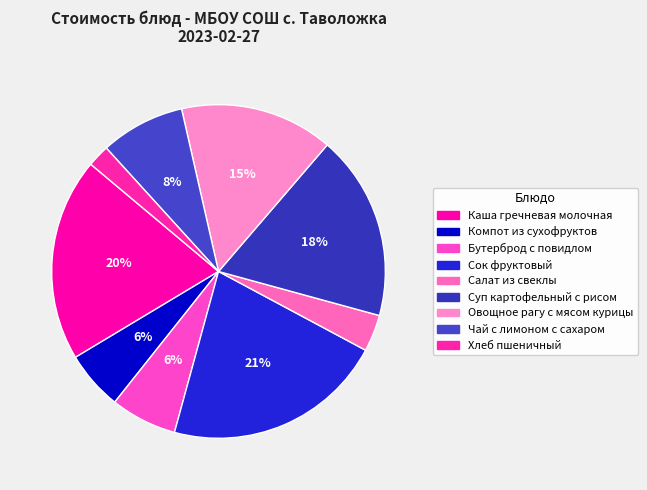

Which slice is the largest?

Сок фруктовый